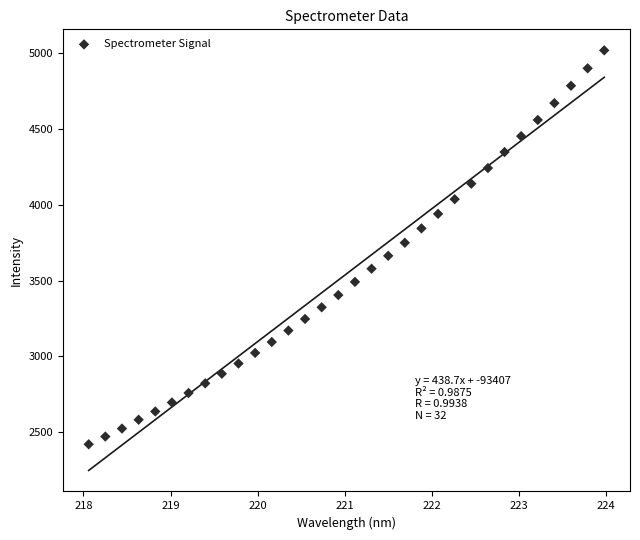

What is the range of X values (max minus min)?

5.9